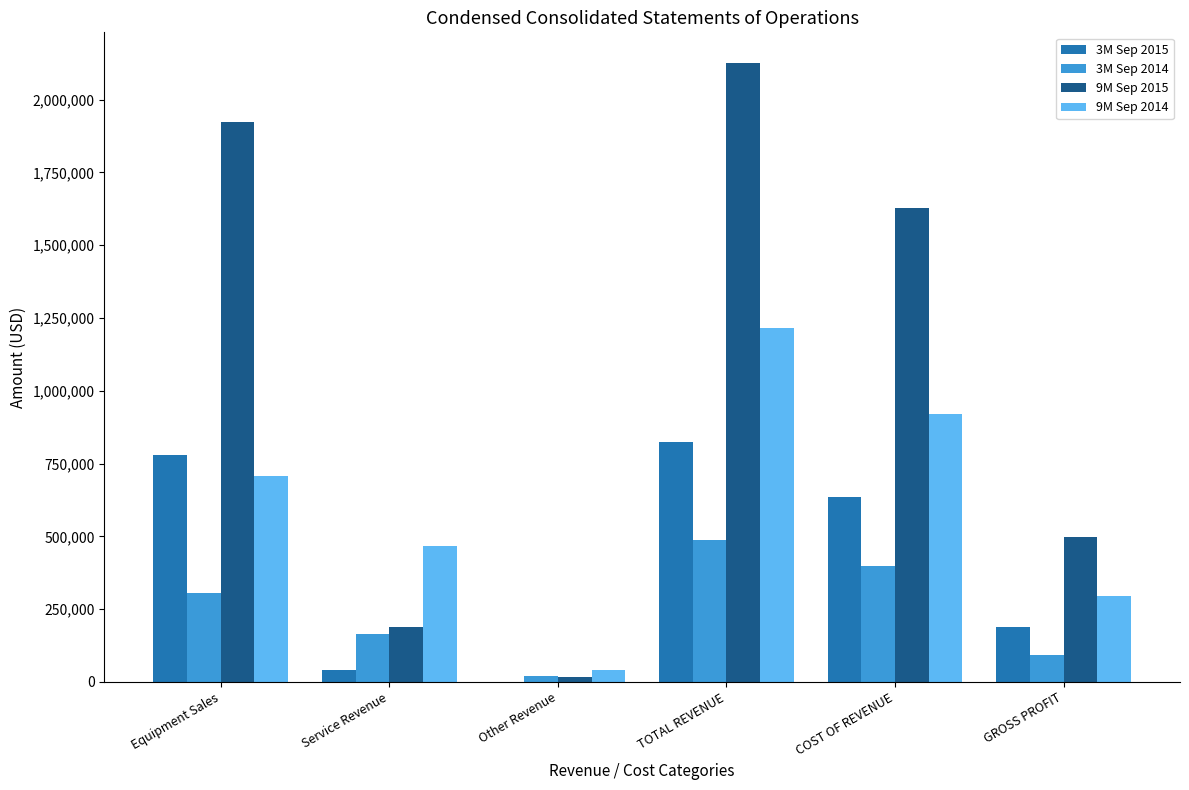

Between Equipment Sales and TOTAL REVENUE, which series saw the biggest shift?

9M Sep 2014